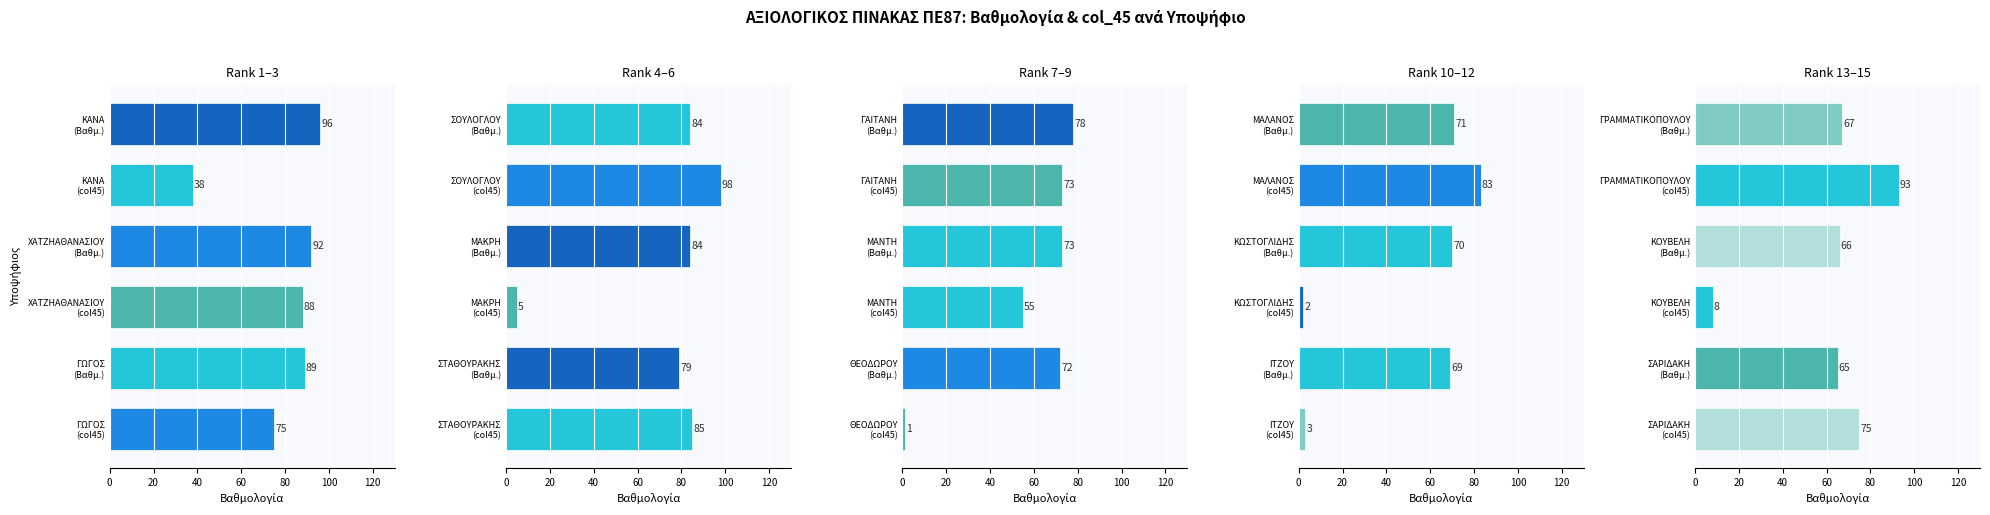

What is the maximum value for Panel 3?

78